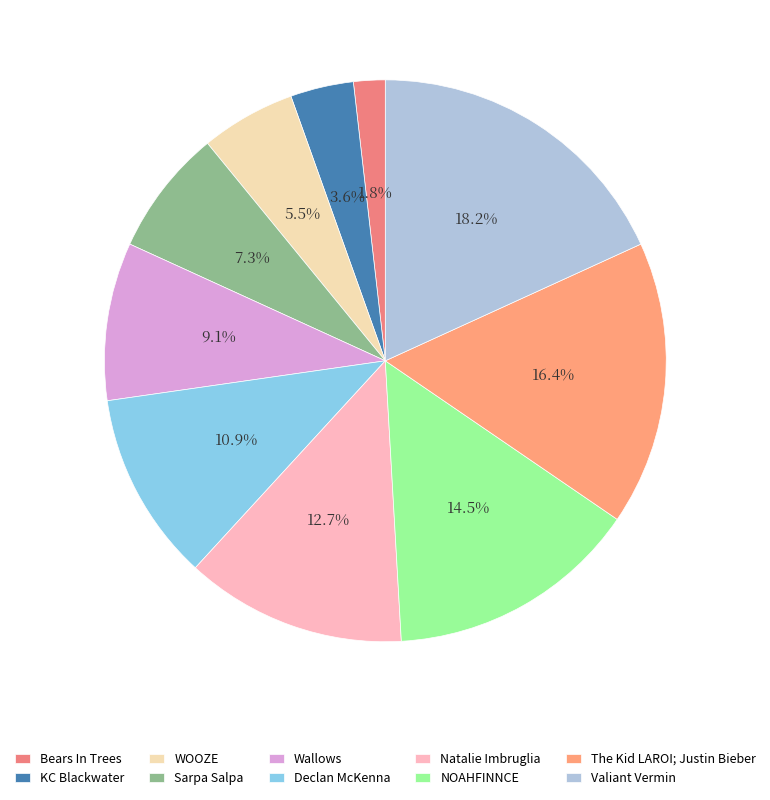

To the nearest percent, what is the combined percentage of Natalie Imbruglia and Bears In Trees?

15%